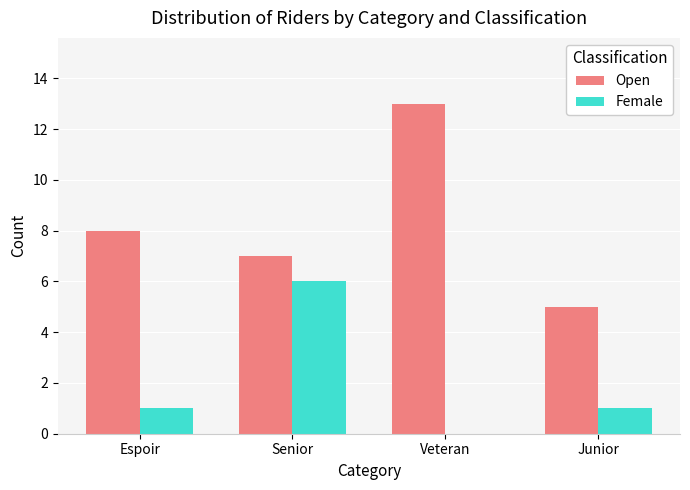

Is the value of Female at Espoir greater than the value of Open at Senior?

No